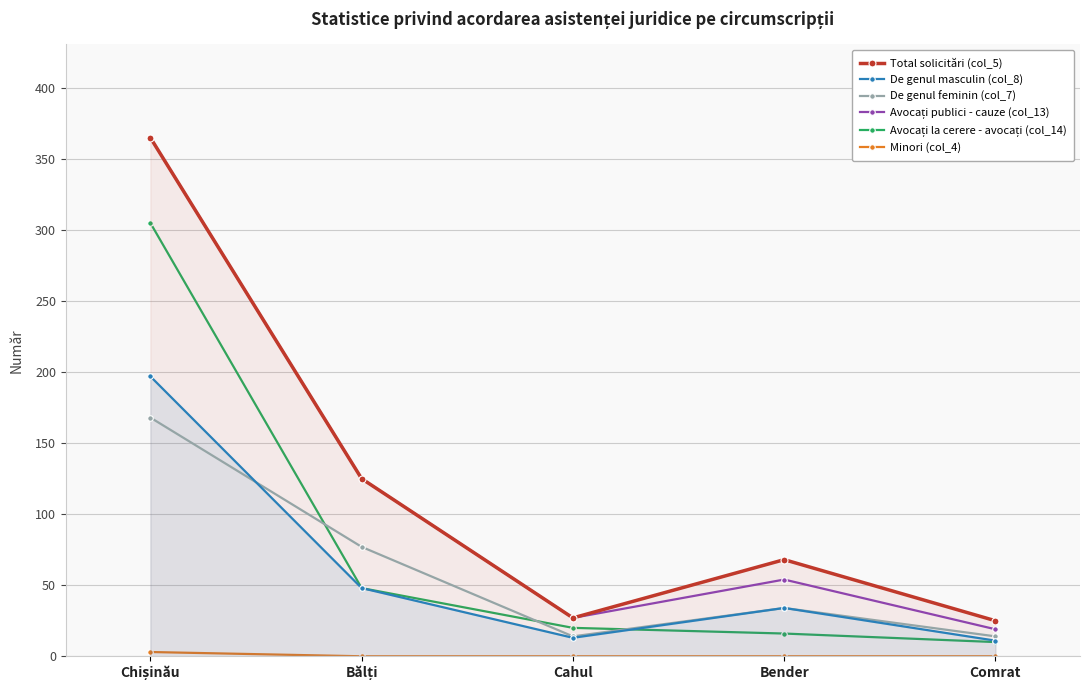

Where is Avocați publici - cauze (col_13) nearest to the value 192?

Bălți